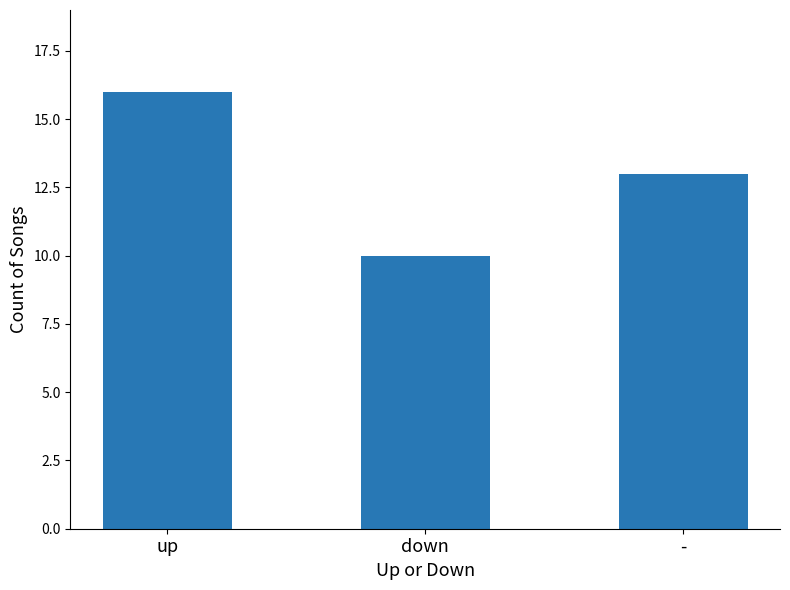

Reading left to right, extract all data points from this chart.

16	10	13